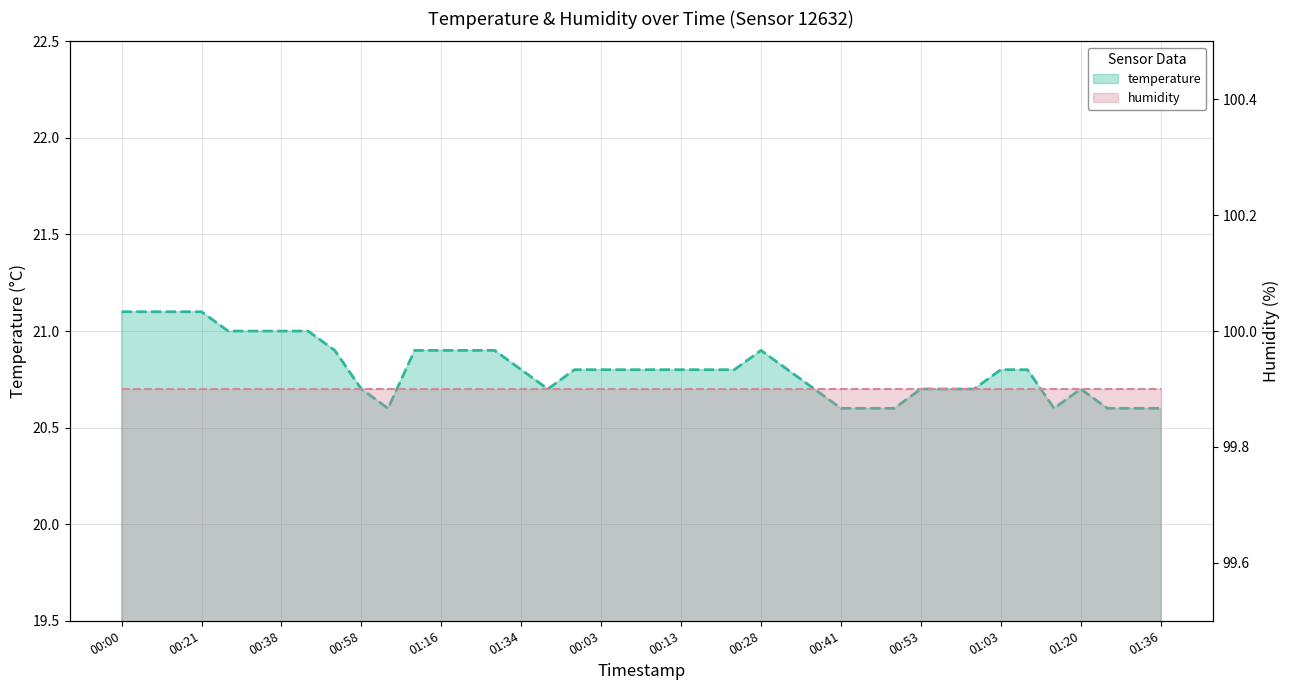

Between 19 and 28, which series saw the biggest shift?

temperature